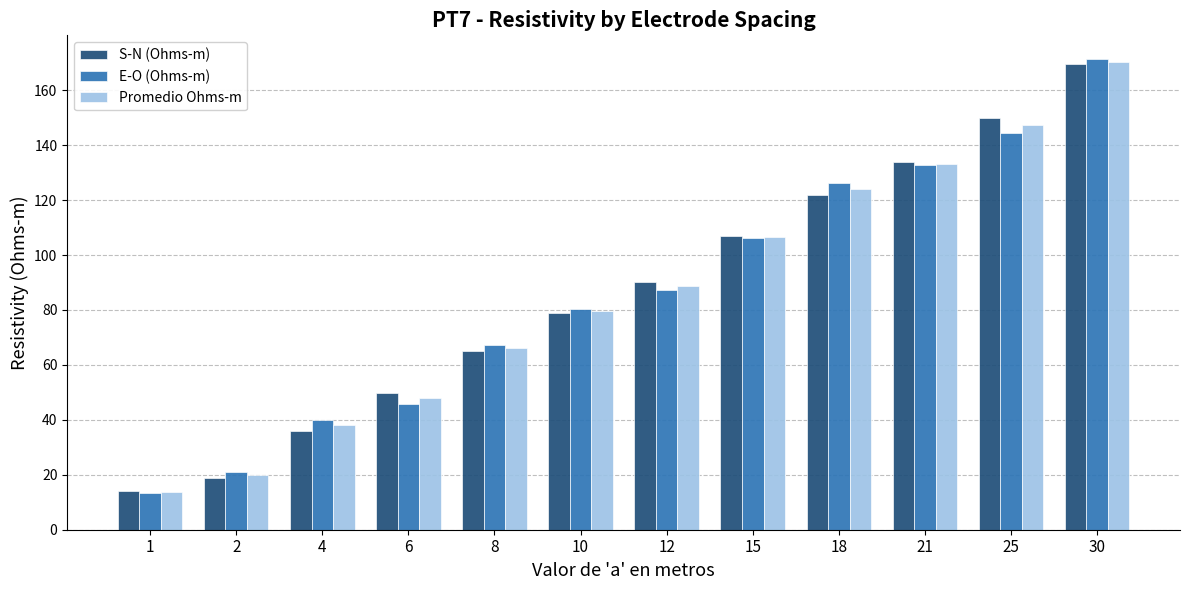

Where is S-N (Ohms-m) nearest to the value 91?

12